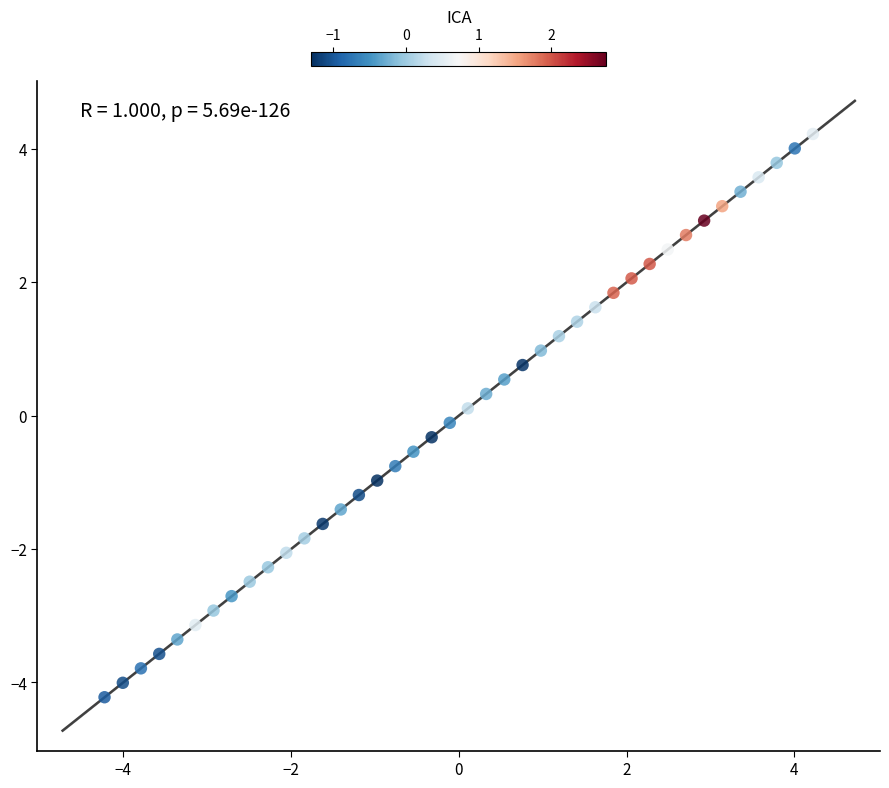

What is the range of X values (max minus min)?

8.4